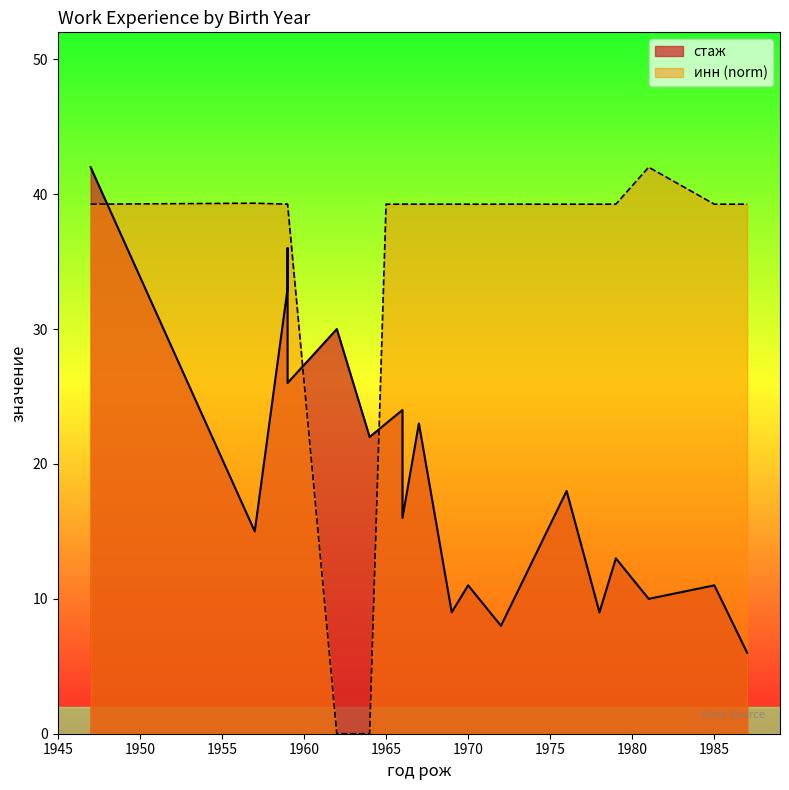

How many values are above zero?

19